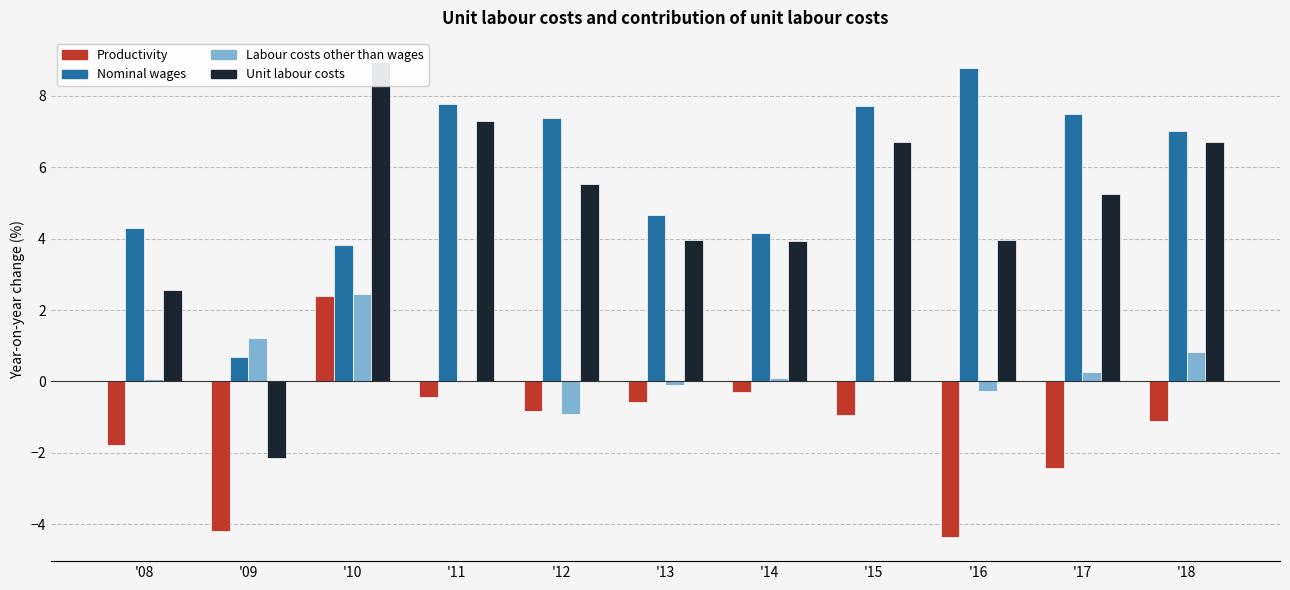

Is the value of Productivity at '18 greater than the value of Nominal wages at '18?

No